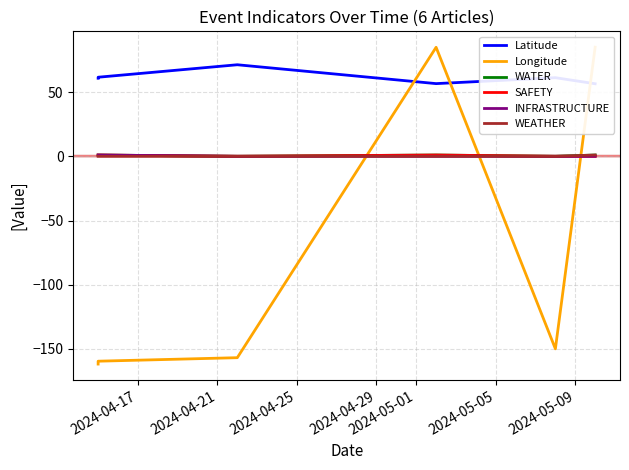

At 2024-04-17, list the series in order from largest to smallest.

Latitude, WATER, SAFETY, INFRASTRUCTURE, WEATHER, Longitude